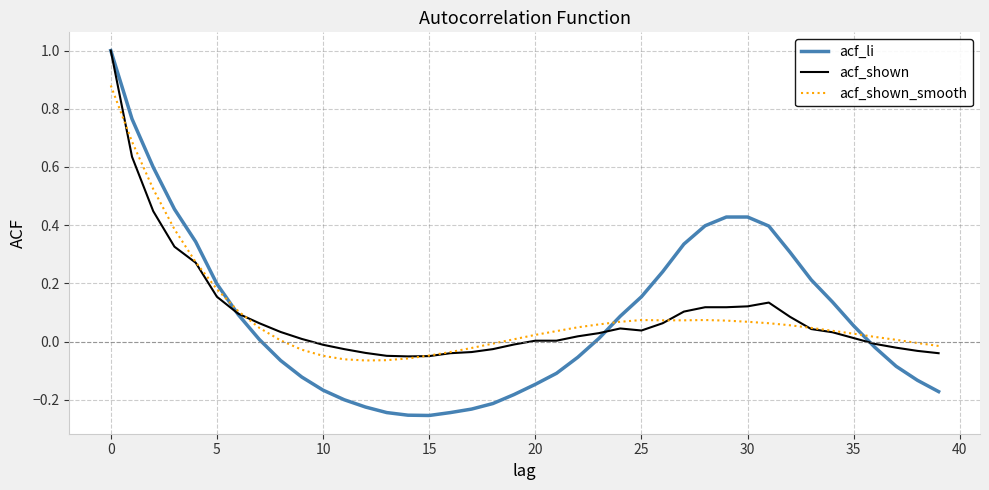

What is the maximum value for acf_shown?

1.0